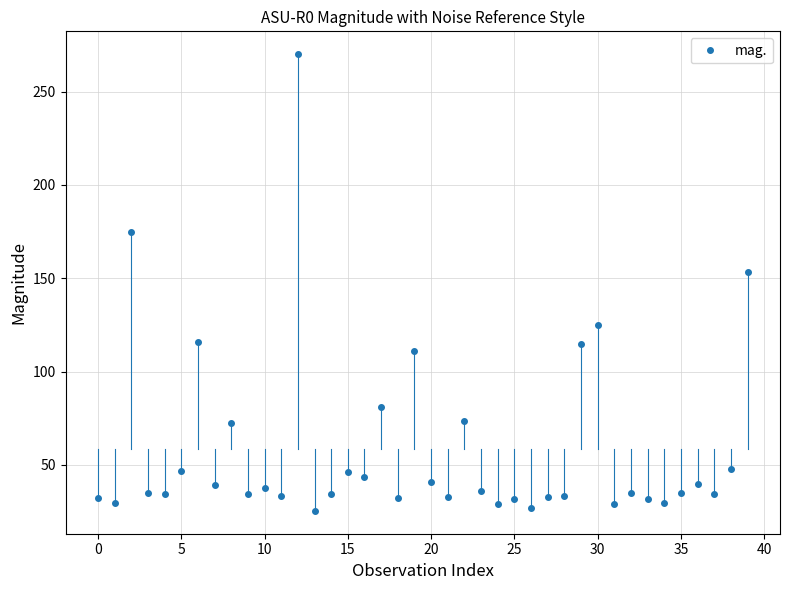

What is the sum of all values?

2340.2